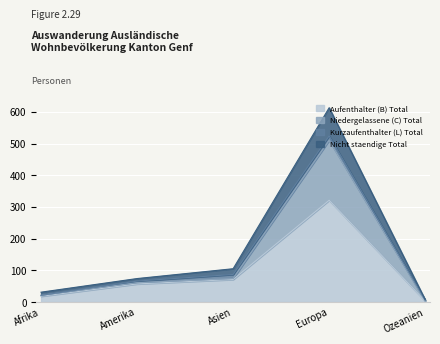

True or false: Niedergelassene (C) Total and Nicht staendige Total intersect in this chart.

False